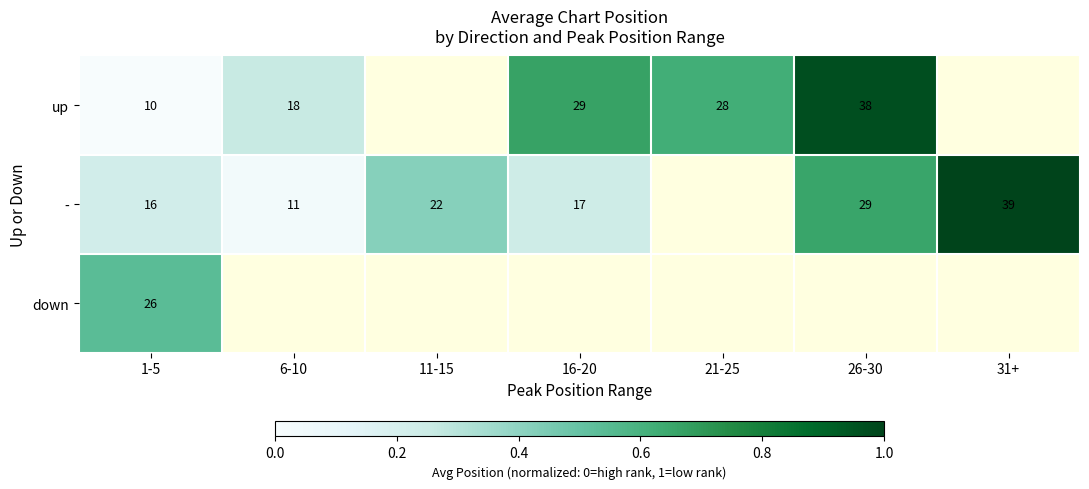

Is the value of - at 1-5 greater than the value of up at 26-30?

No